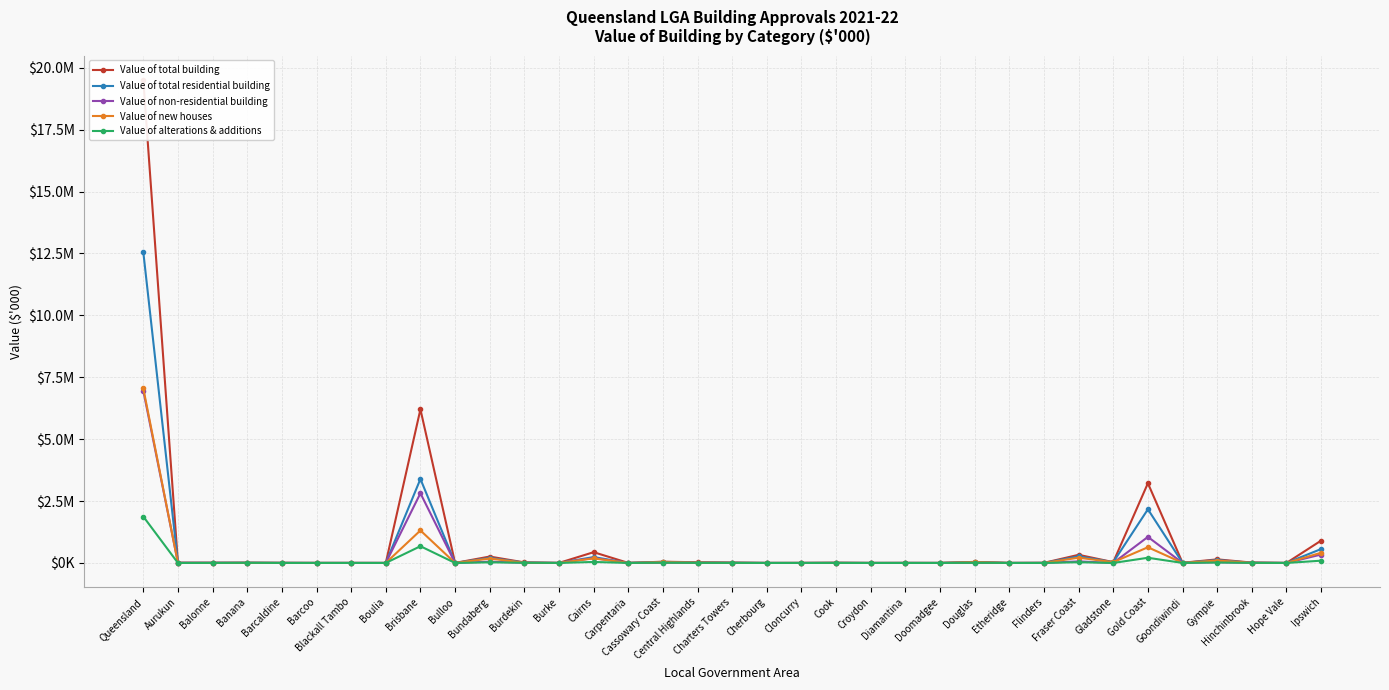

What is the value of the Value of total residential building point at the 17th from the left?

17841.6